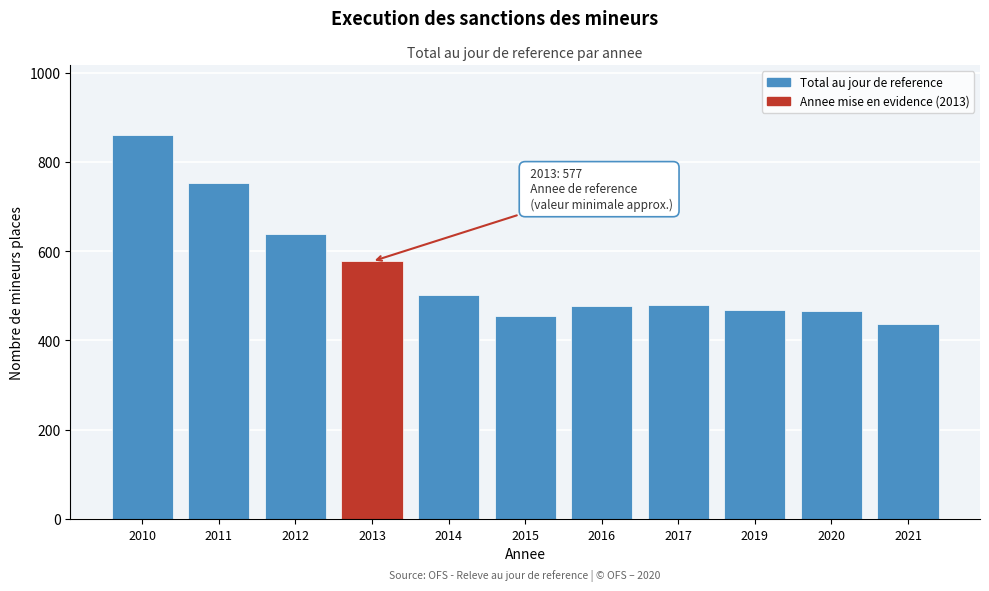

What is the average value?

556